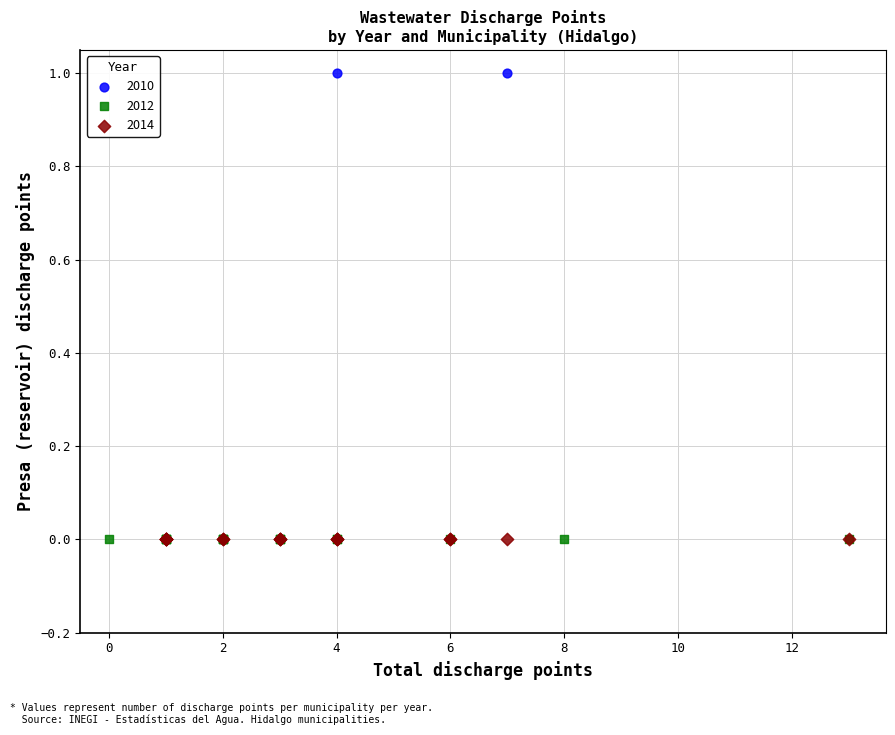

Which series contains the highest Y value?

2010